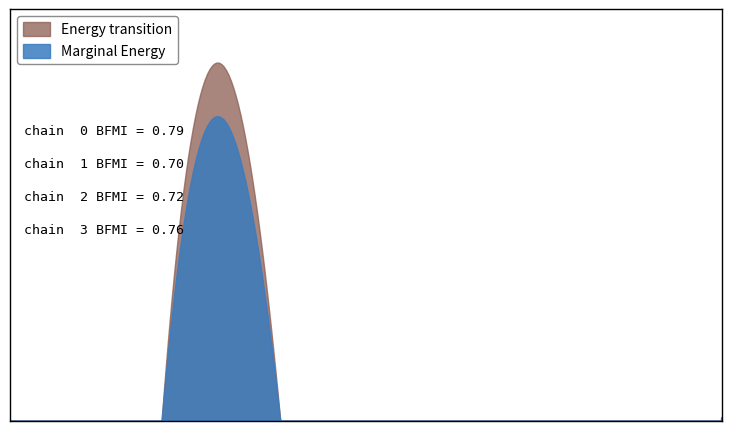

At how many categories does at least one series exceed 57229?

1